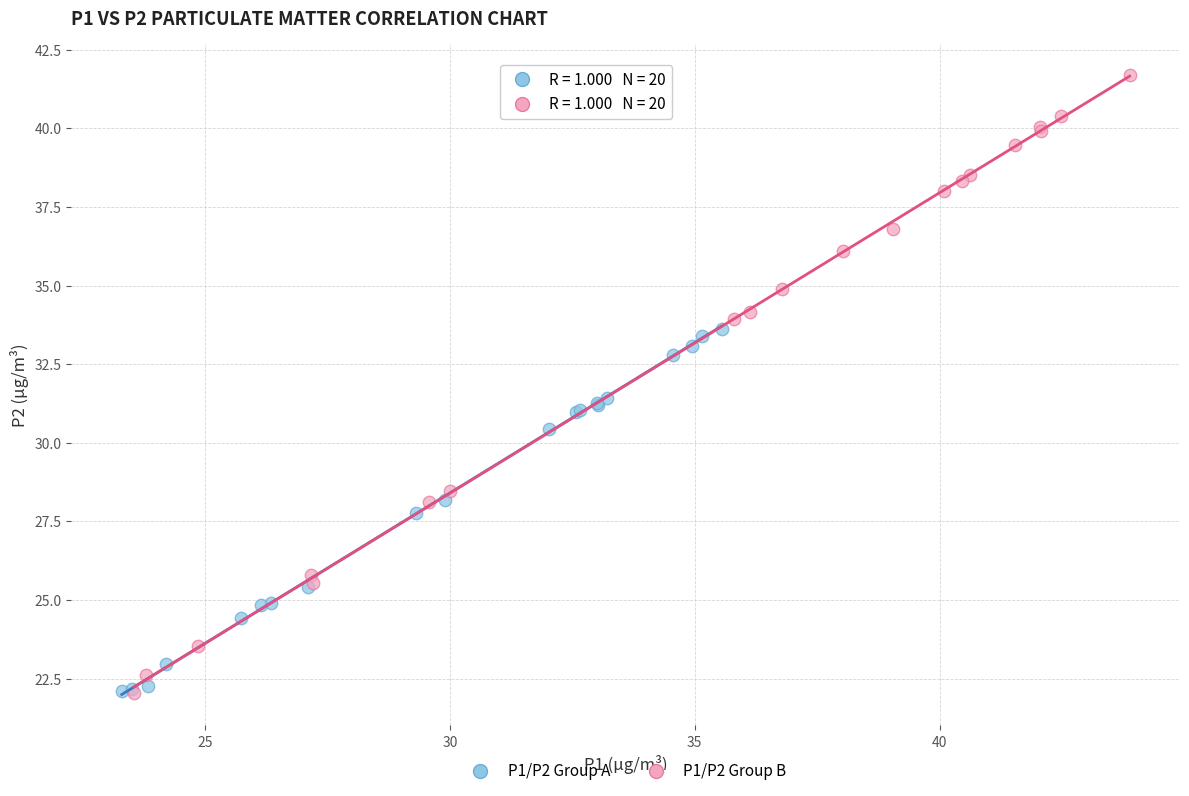

Which series reaches the maximum Y coordinate?

P1/P2 Group B